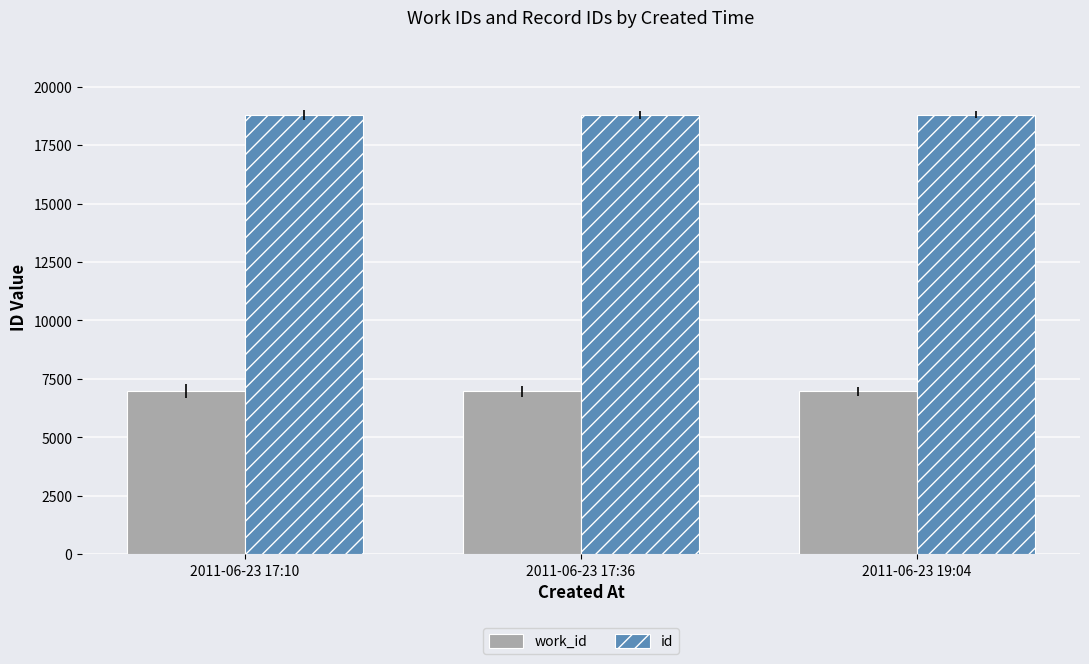

Count the number of data series in this chart.

2